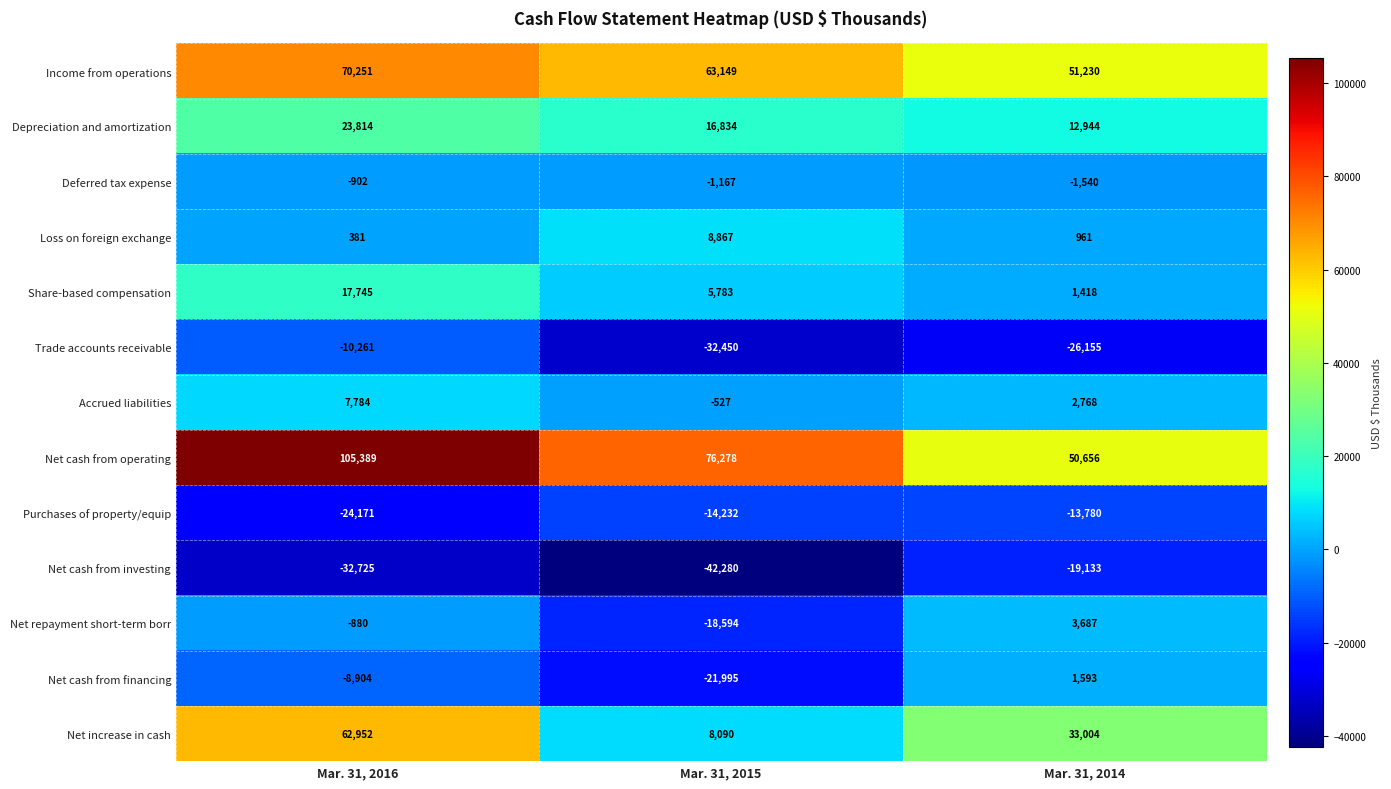

Which label corresponds to the smallest value in the chart?

Mar. 31, 2015